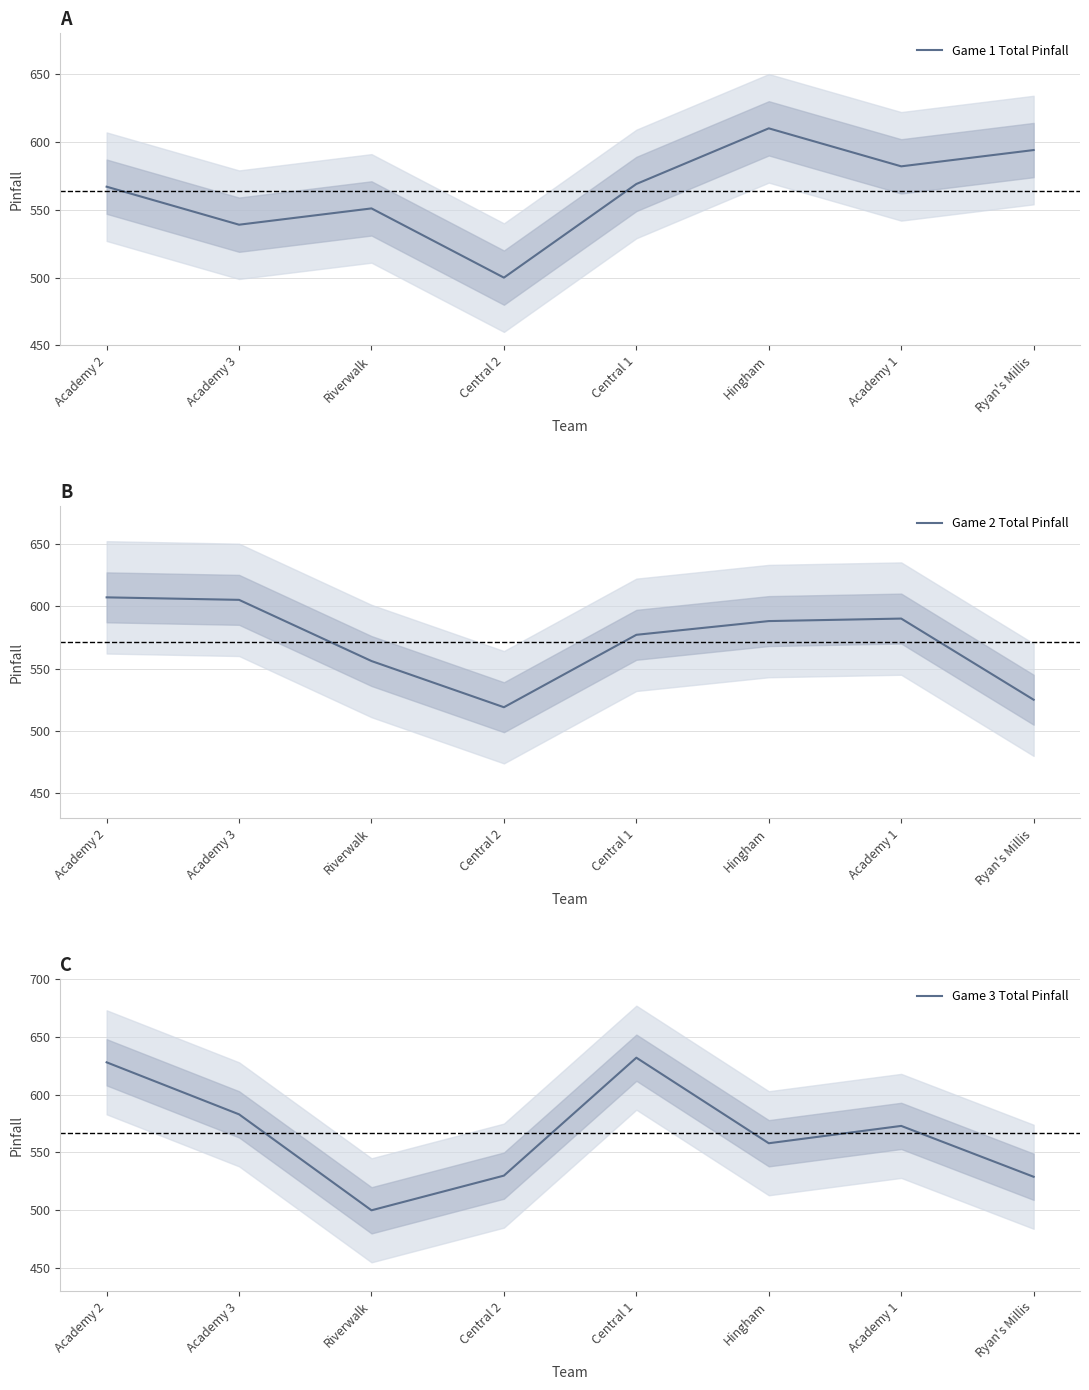

True or false: Game 1 Total Pinfall has more than 0 interior local peaks.

True